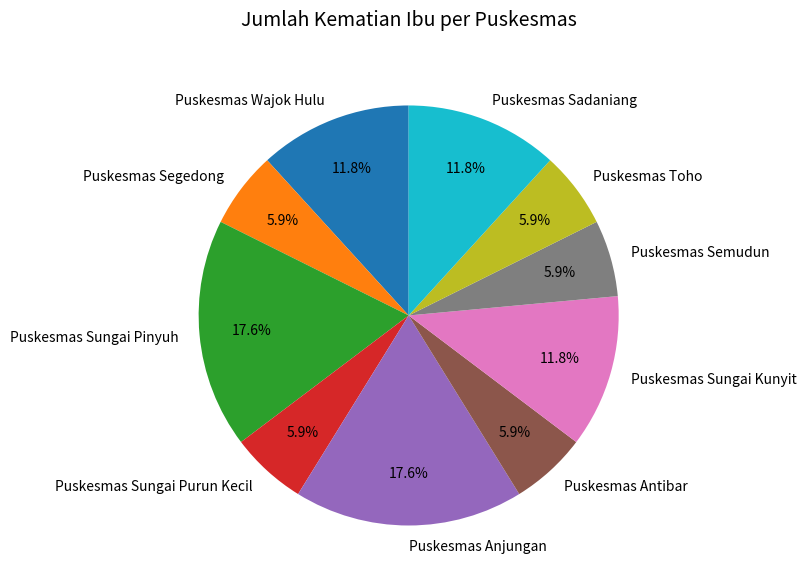

Is there a majority slice in this chart?

No